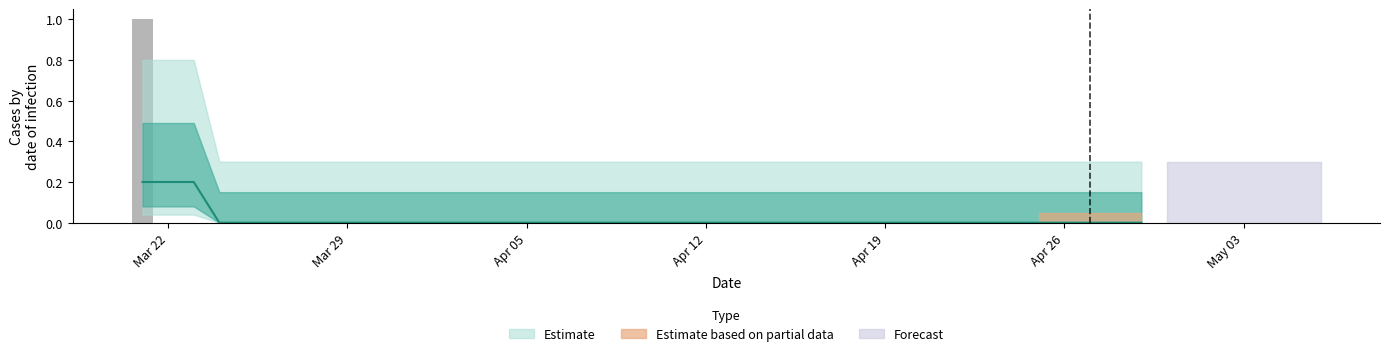

What is the greatest value displayed?

1